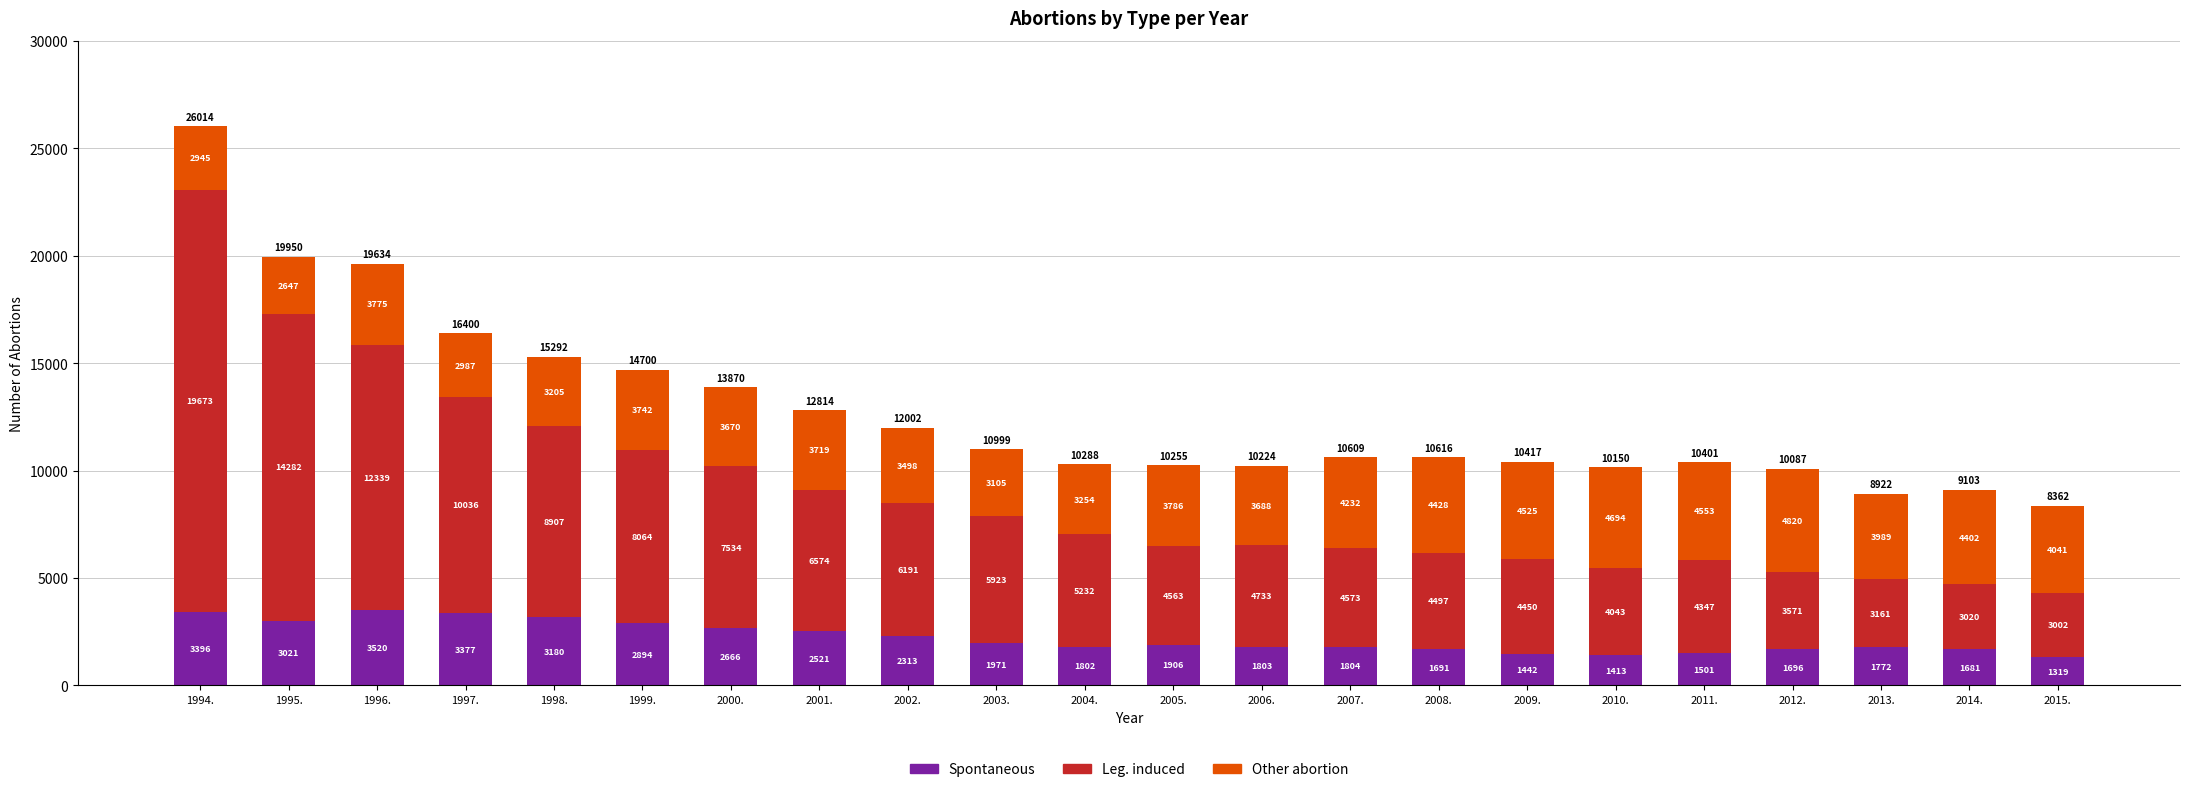

What are all the series names shown in the legend?

Spontaneous, Leg. induced, Other abortion